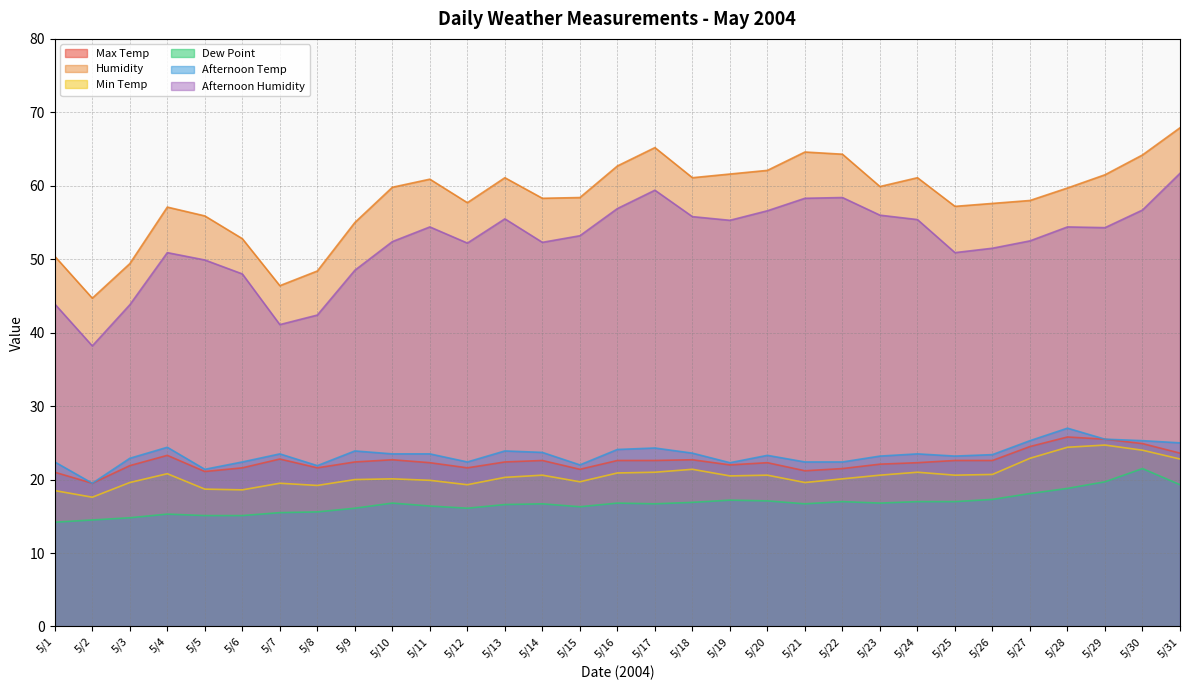

True or false: Min Temp has more than 2 points higher than both neighbors.

True